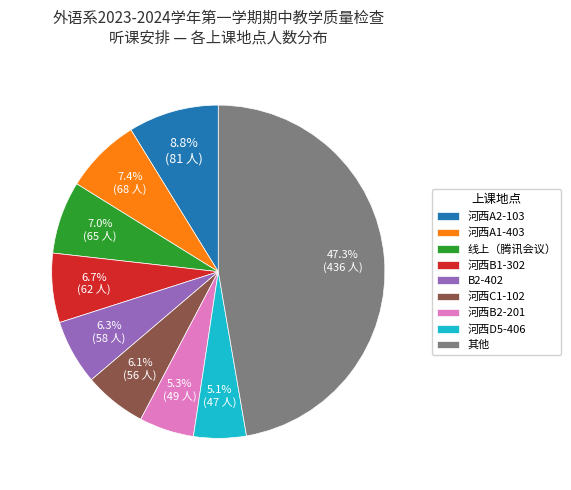

What percentage is NOT represented by 河西A2-103?

91.2%